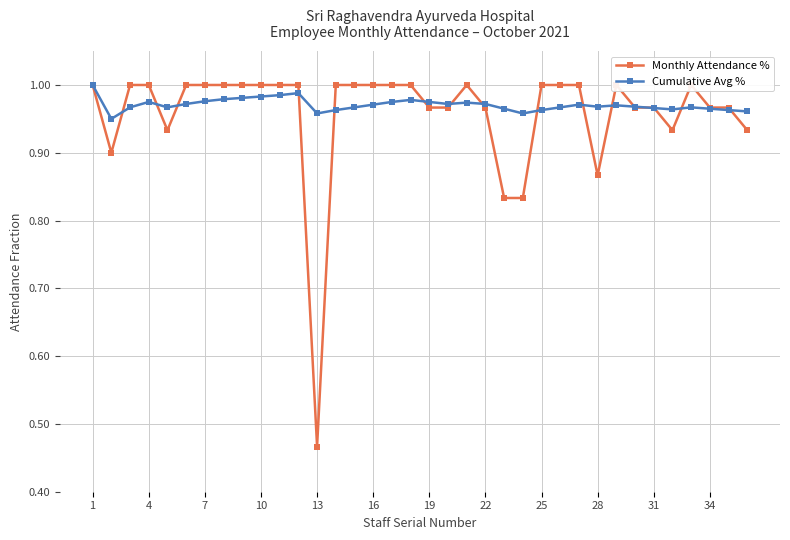

Reading left to right, what are all the values shown in this chart?

Monthly Attendance %: 1.0	0.9	1.0	1.0	0.9	1.0	1.0	1.0	1.0	1.0	1.0	1.0	0.5	1.0	1.0	1.0	1.0	1.0	1.0	1.0	1.0	1.0	0.8	0.8	1.0	1.0	1.0	0.9	1.0	1.0	1.0	0.9	1.0	1.0	1.0	0.9
Cumulative Avg %: 1.0	0.9	1.0	1.0	1.0	1.0	1.0	1.0	1.0	1.0	1.0	1.0	1.0	1.0	1.0	1.0	1.0	1.0	1.0	1.0	1.0	1.0	1.0	1.0	1.0	1.0	1.0	1.0	1.0	1.0	1.0	1.0	1.0	1.0	1.0	1.0